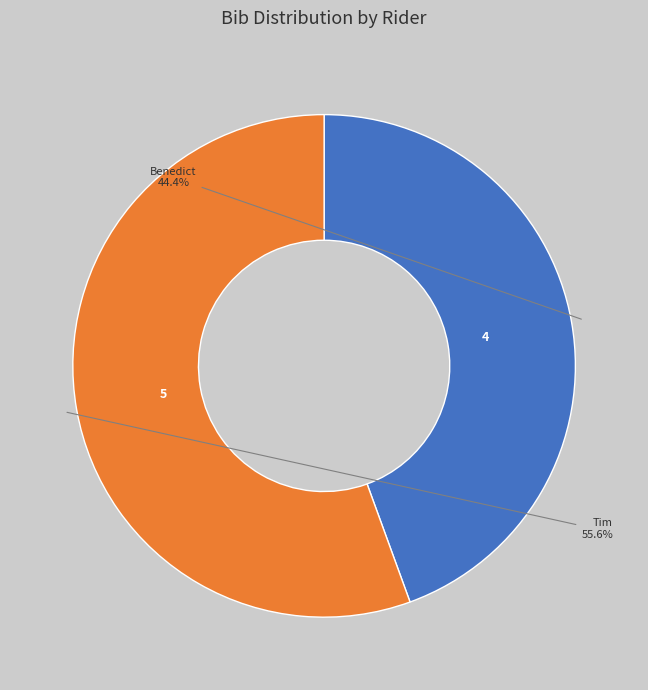

Is there a majority slice in this chart?

Yes